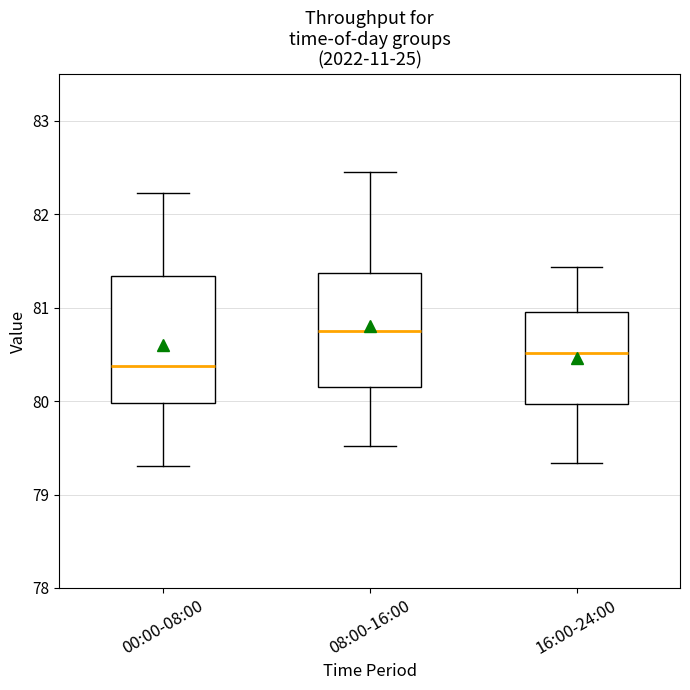

Reading left to right, read every box against the y-axis: the position of its median line, the range the box covers, and the ends of its whiskers. The values are not printed on the chart, so give them approximately, as read against the axis.

00:00-08:00: median 80.4, box 80.0 to 81.3, whiskers 79.3 to 82.2
08:00-16:00: median 80.8, box 80.1 to 81.4, whiskers 79.5 to 82.5
16:00-24:00: median 80.5, box 80.0 to 81.0, whiskers 79.3 to 81.4